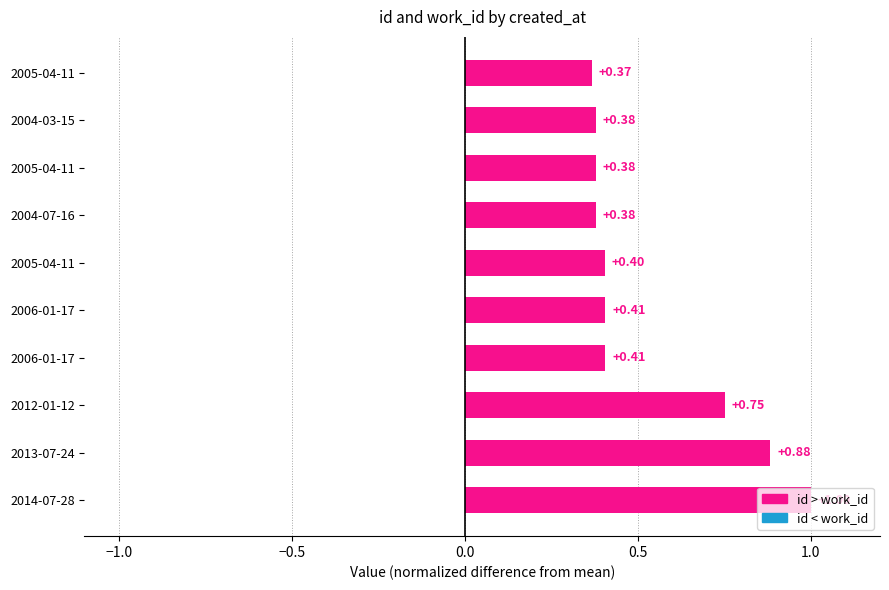

How many bars are there in total?

10